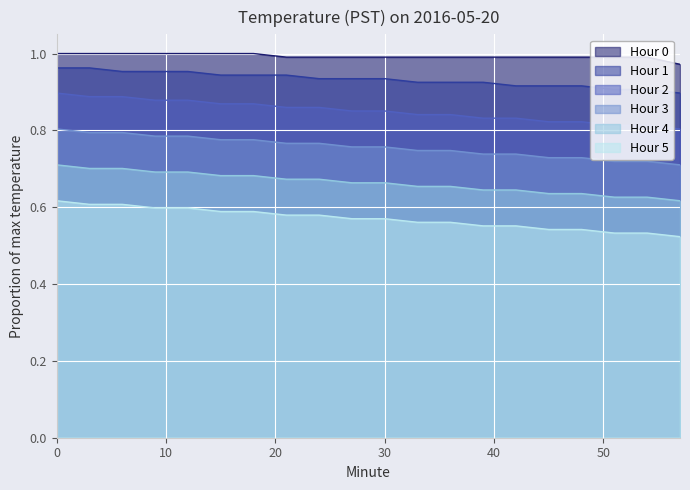

Which series has the largest total across all categories?

Hour 0